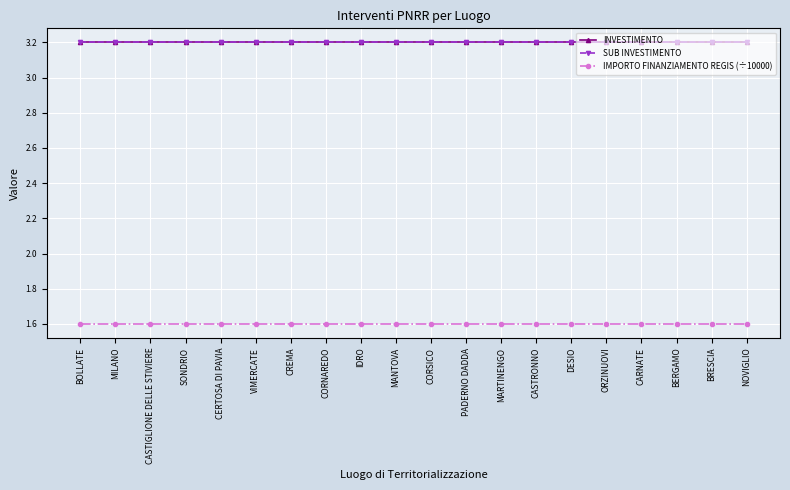

The value of SUB INVESTIMENTO at ORZINUOVI is 3.2. True or false?

True